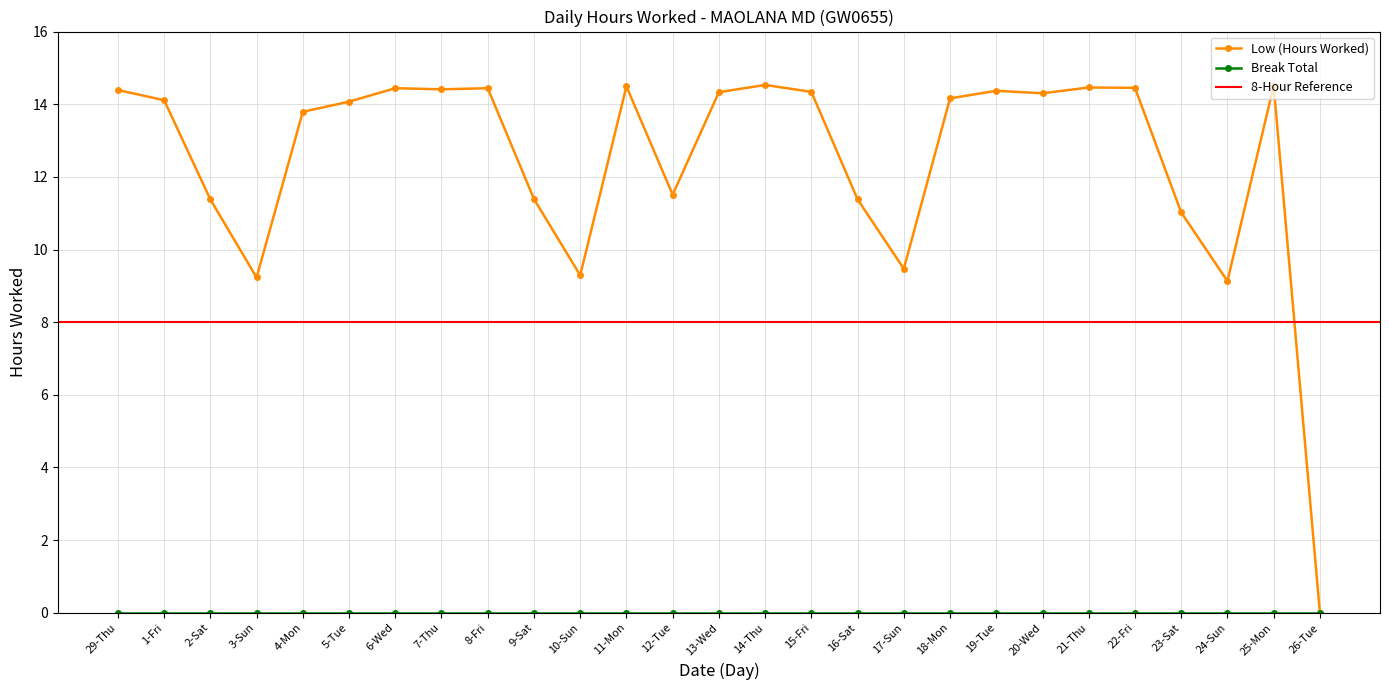

What is the difference between the values at 1-Fri and 23-Sat?

3.1